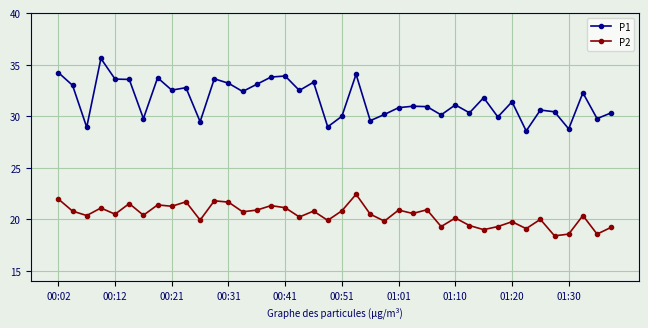

Rank the series by their maximum value, from lowest to highest.

P2, P1